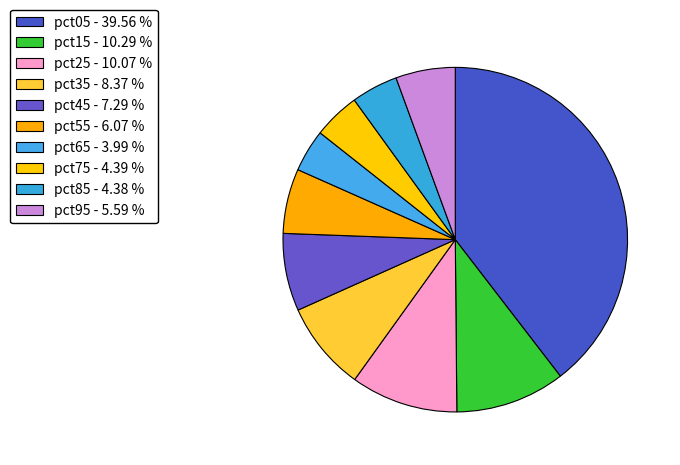

Rank the categories by value from highest to lowest.

pct05, pct15, pct25, pct35, pct45, pct55, pct95, pct75, pct85, pct65